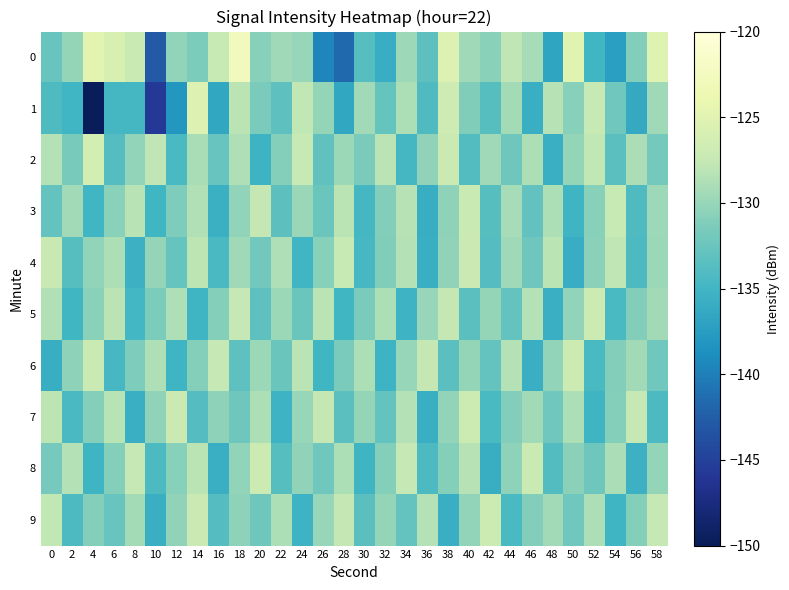

What is the minimum value shown in the chart?

-149.8